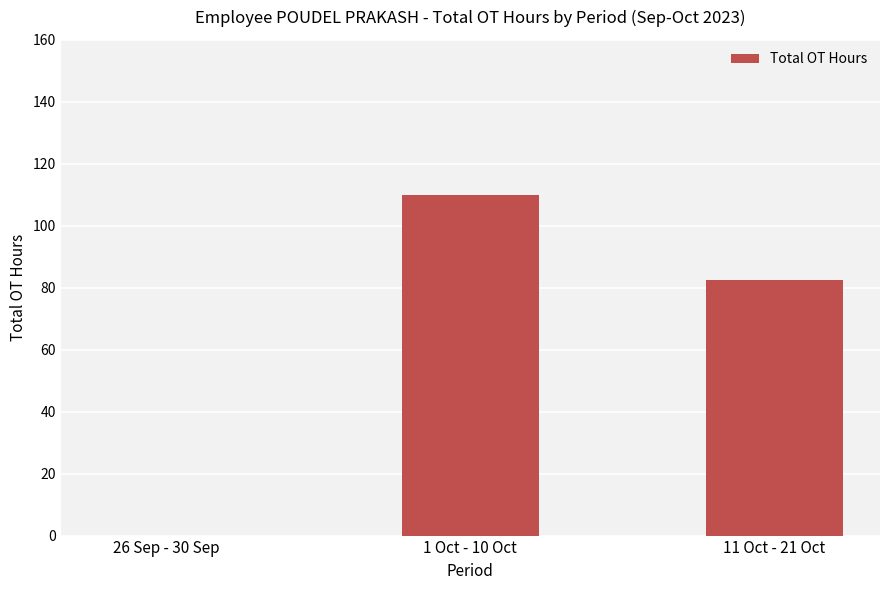

Between 26 Sep - 30 Sep and 1 Oct - 10 Oct, which is larger?

1 Oct - 10 Oct